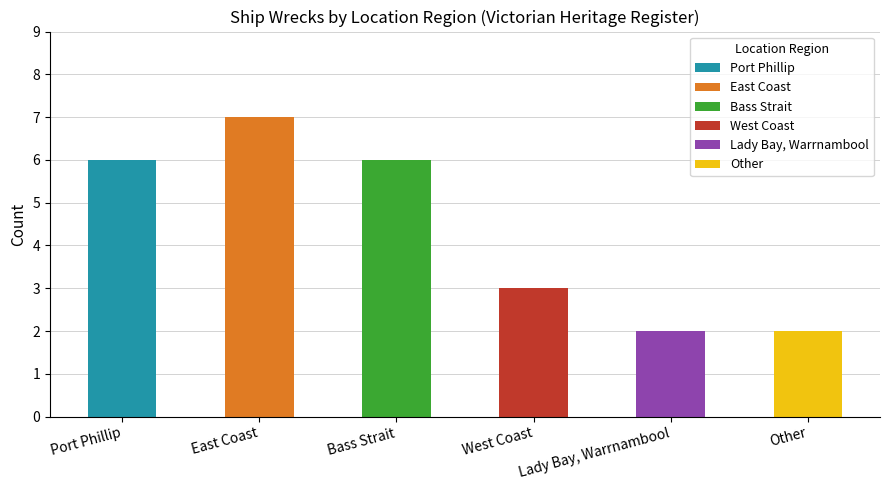

What is the average value?

4